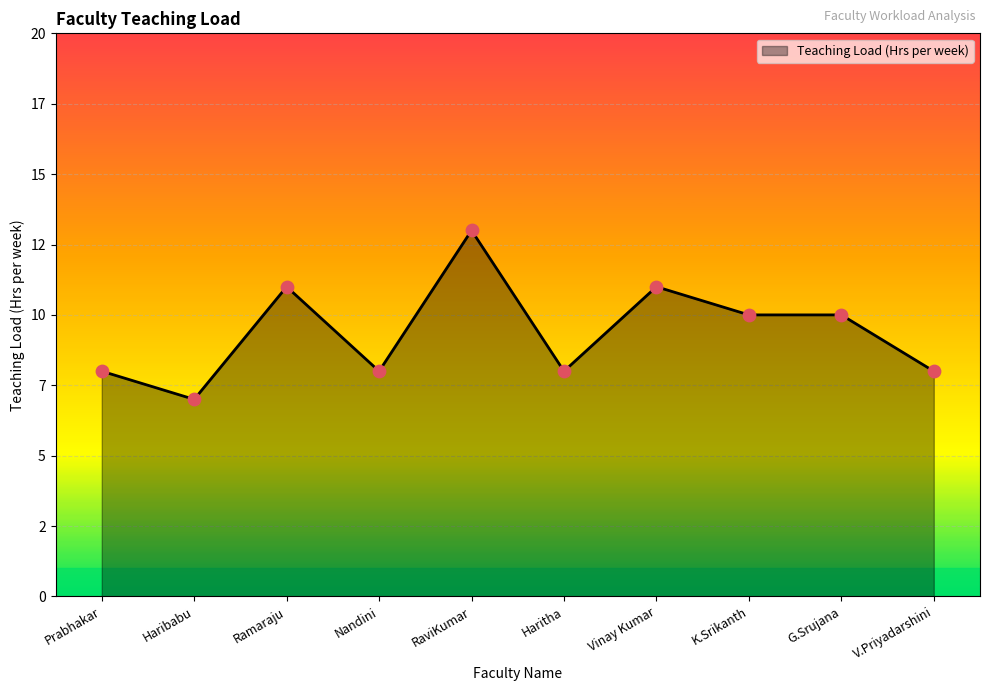

Between Haritha and RaviKumar, which is larger?

RaviKumar